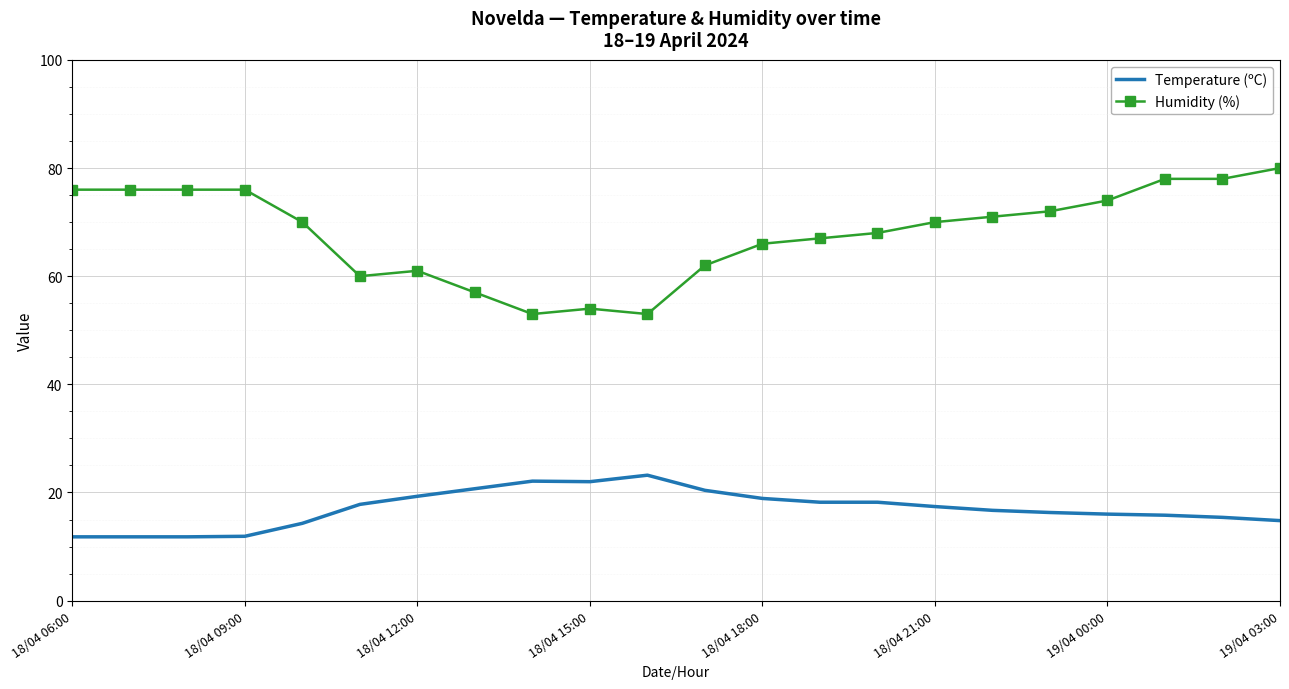

What are all the series names shown in the legend?

Temperature (ºC), Humidity (%)